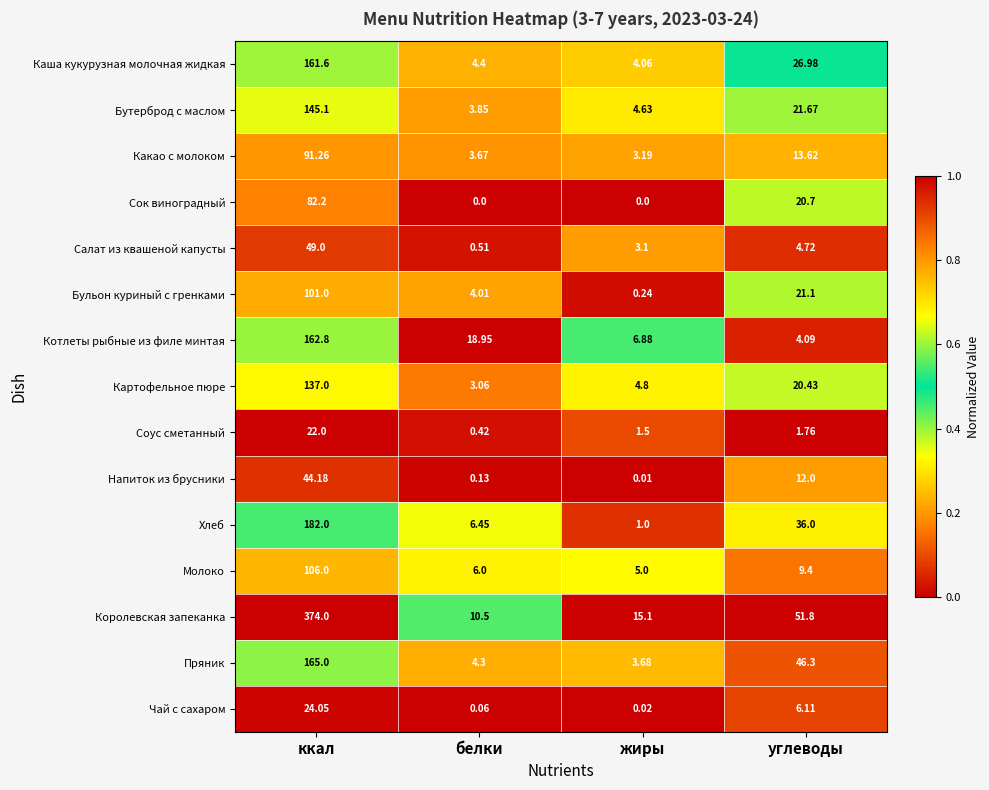

At which category is the sum across all series the highest?

ккал